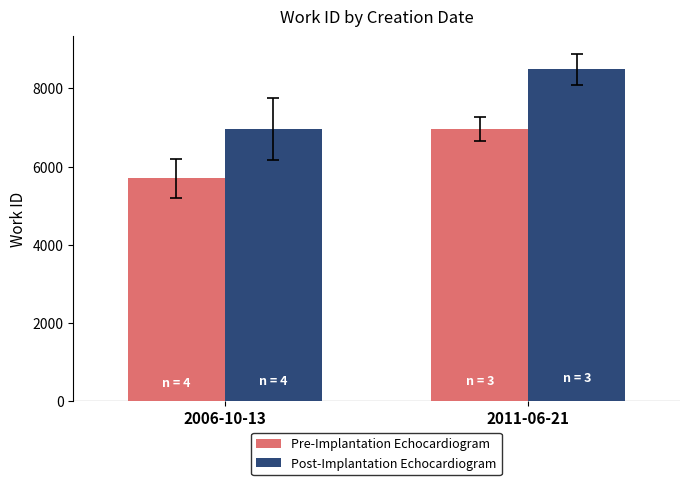

Are the bars grouped side by side (vs. stacked)?

Yes